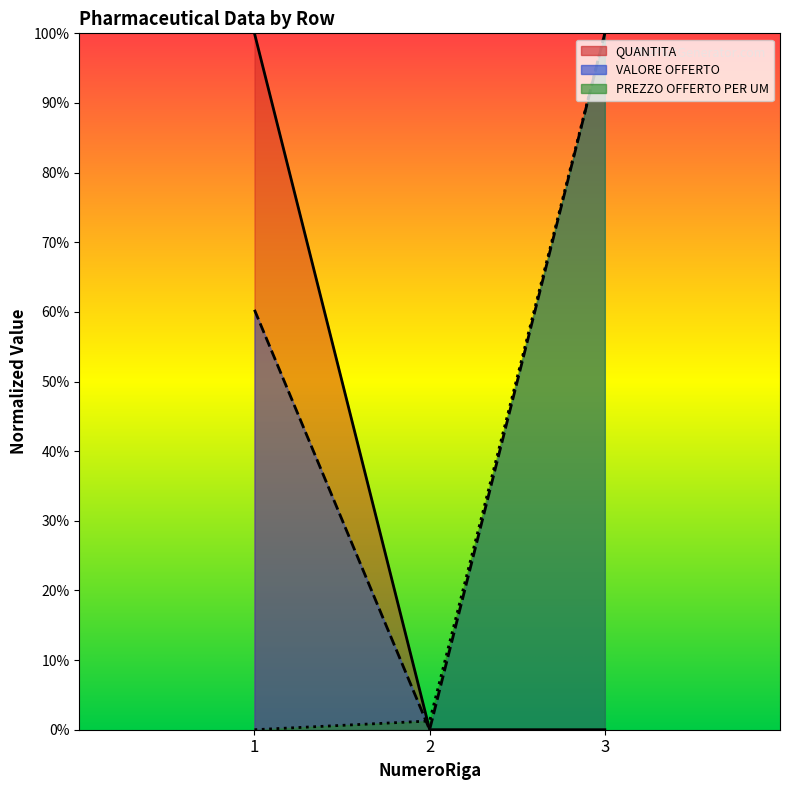

What are all the series names shown in the legend?

QUANTITA, VALORE OFFERTO, PREZZO OFFERTO PER UM